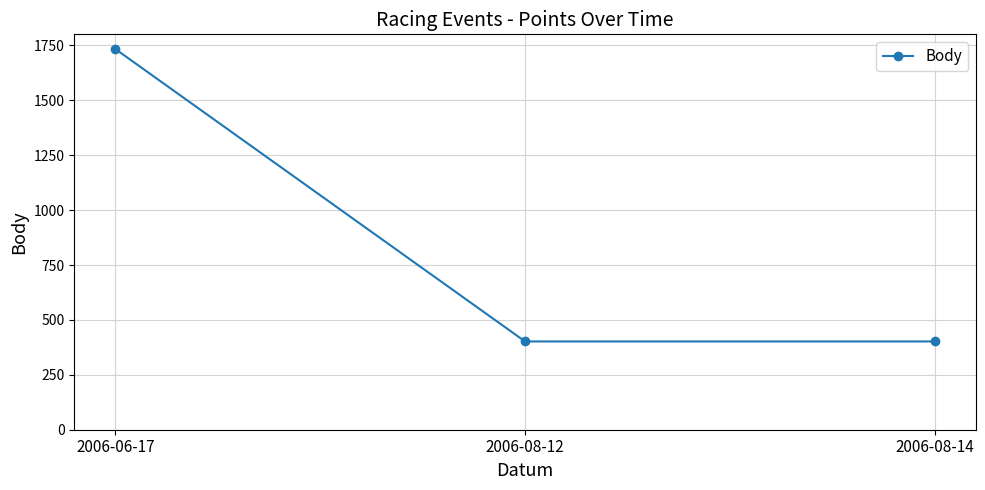

What position from the left is 2006-08-12?

2